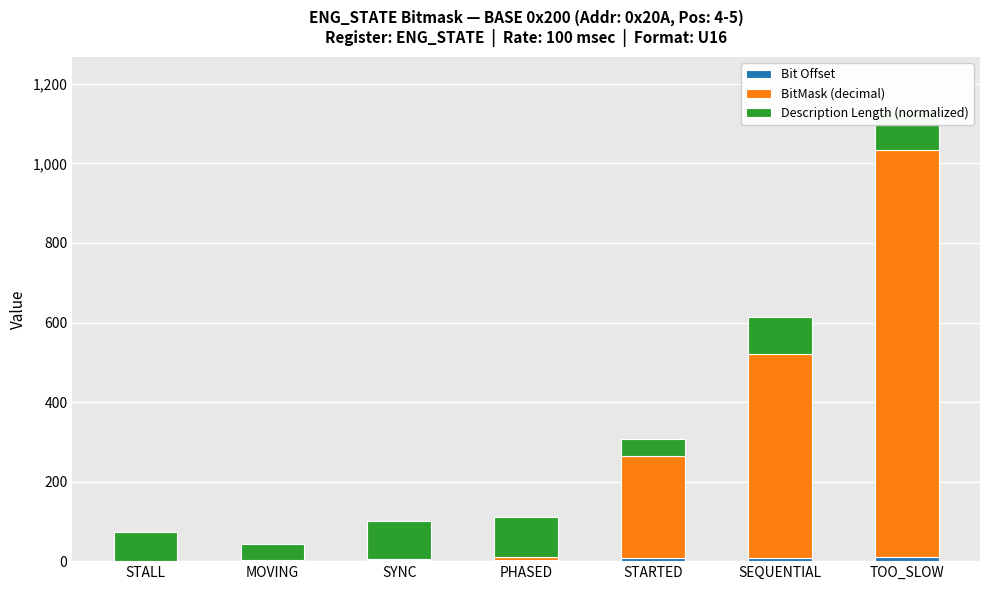

At which category is the sum across all series the highest?

TOO_SLOW